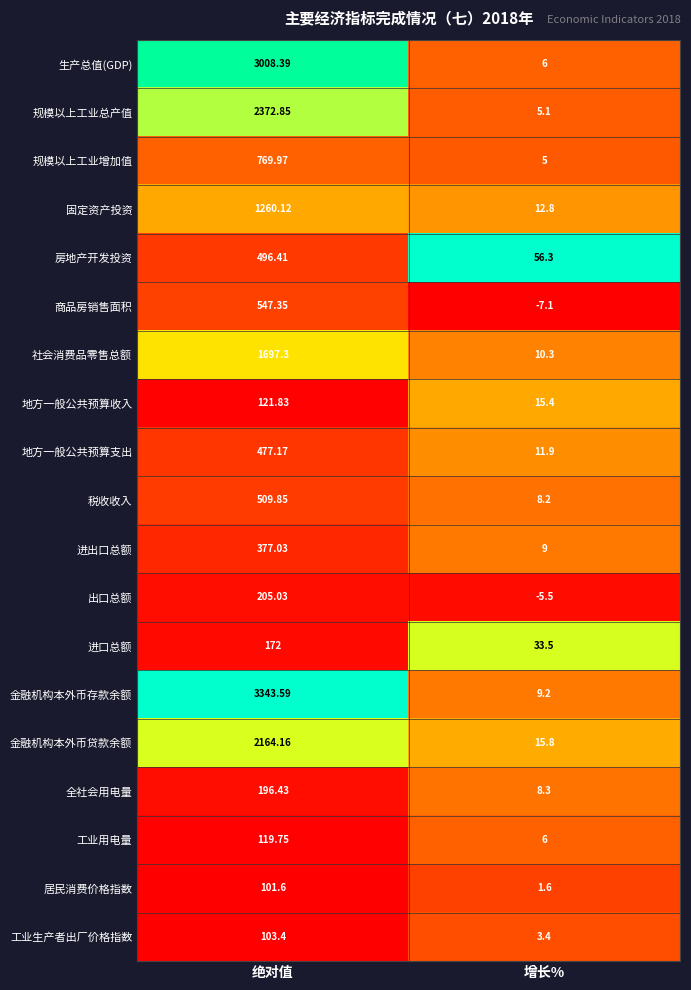

At which category does the chart reach its peak across all series?

绝对值